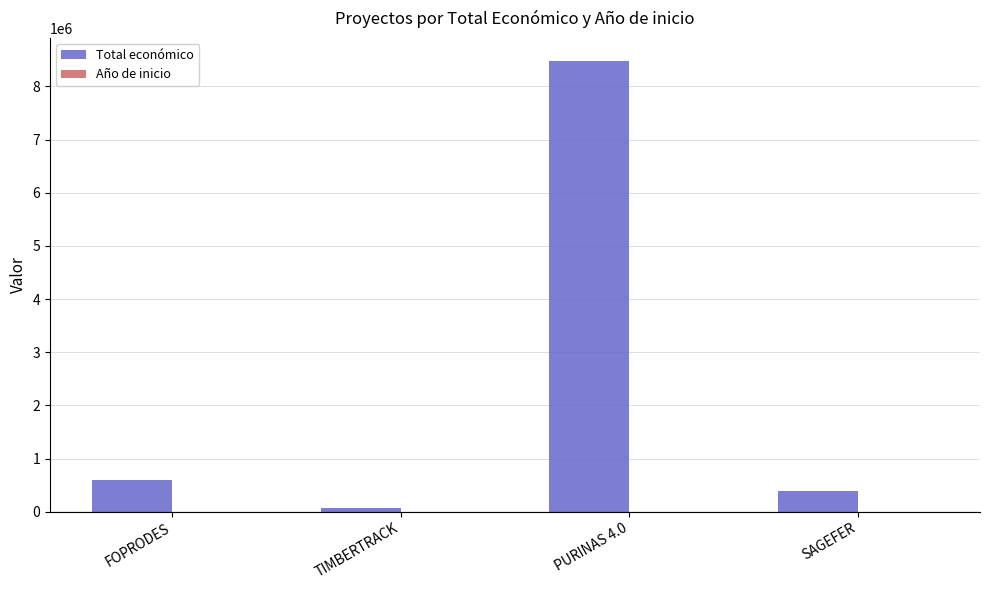

The value of Total económico at PURINAS 4.0 is 8484999. True or false?

True